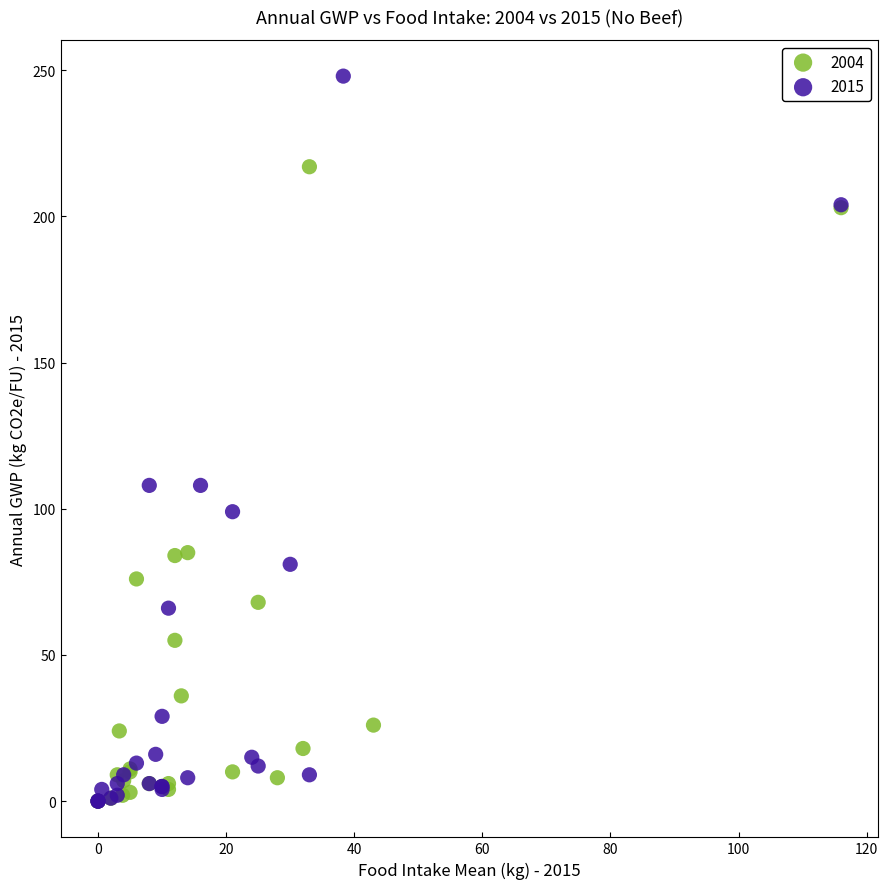

Which series has the largest Y range (max minus min)?

2015